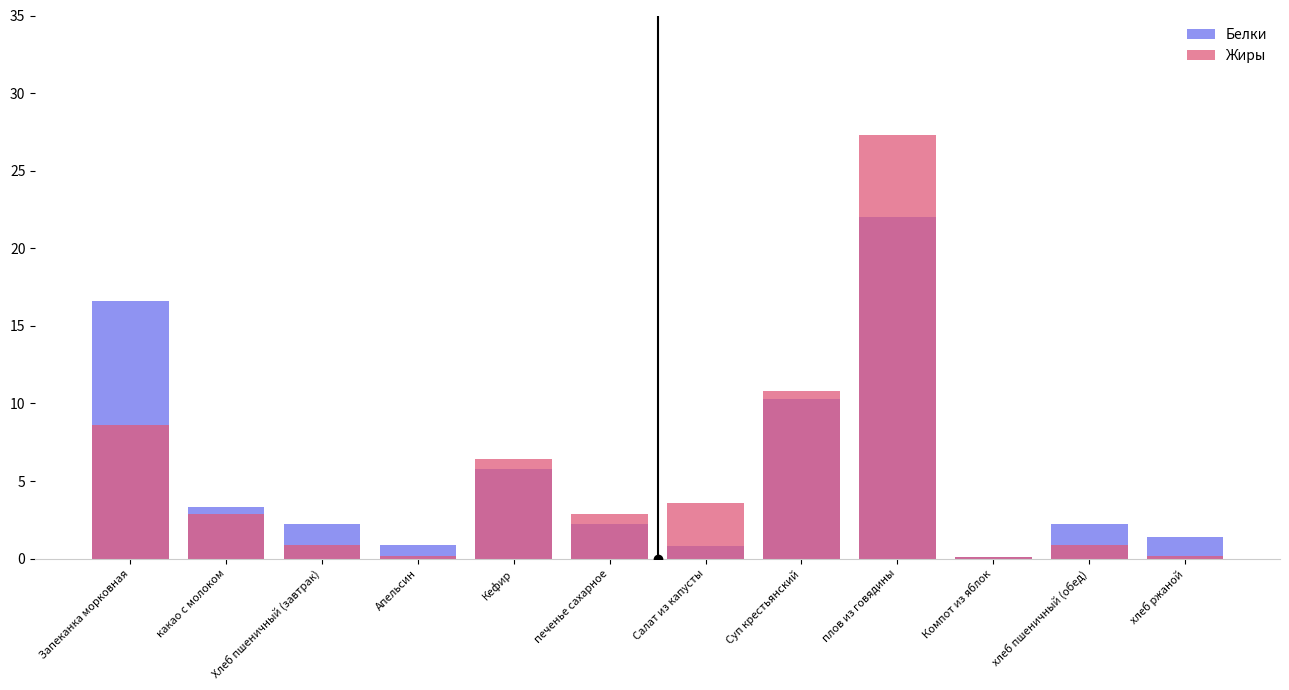

Is it true that Белки equals 1.5 at Апельсин?

False